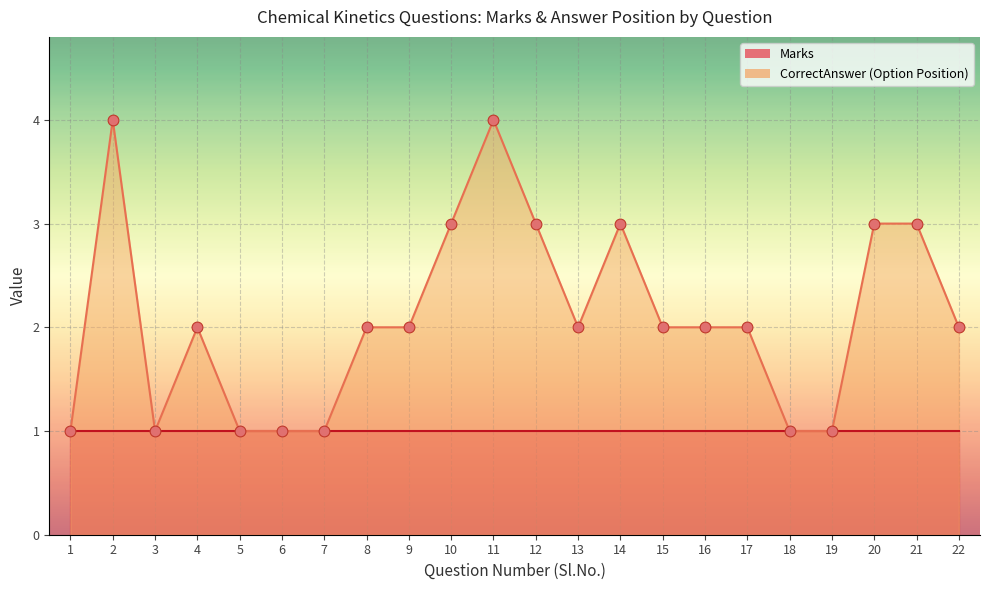

Which series has the largest total across all categories?

CorrectAnswer_numeric